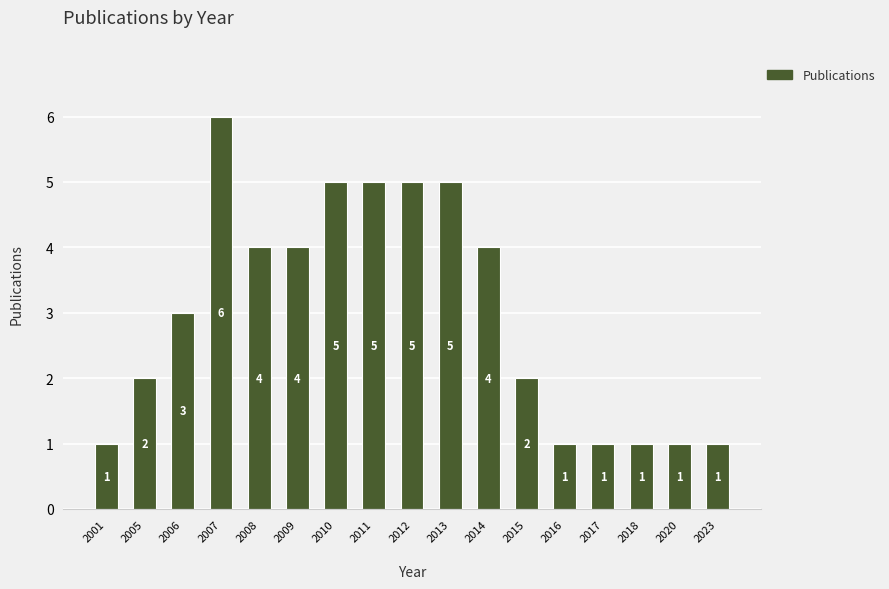

How many series are shown in this chart?

1